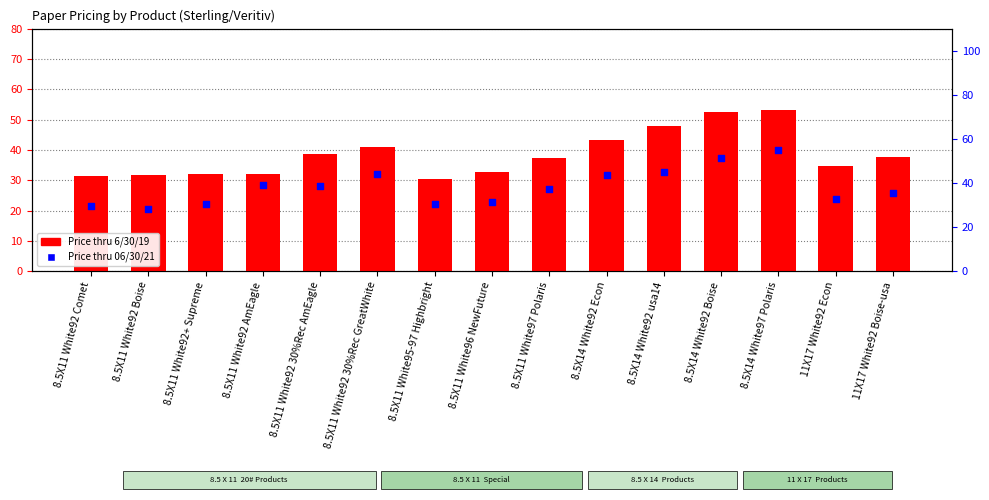

Which series has the widest spread of Y values?

Price thru 06/30/21